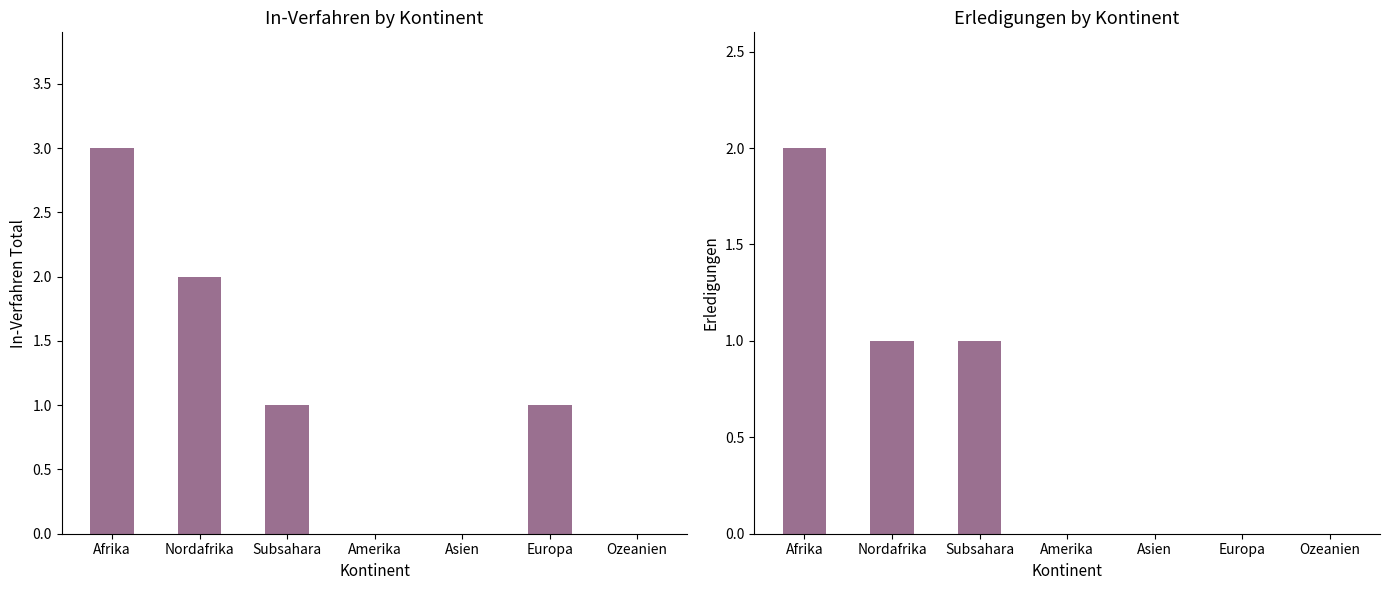

Is the value of In-Verfahren Total at Ozeanien greater than the value of Erledigungen at Asien?

No